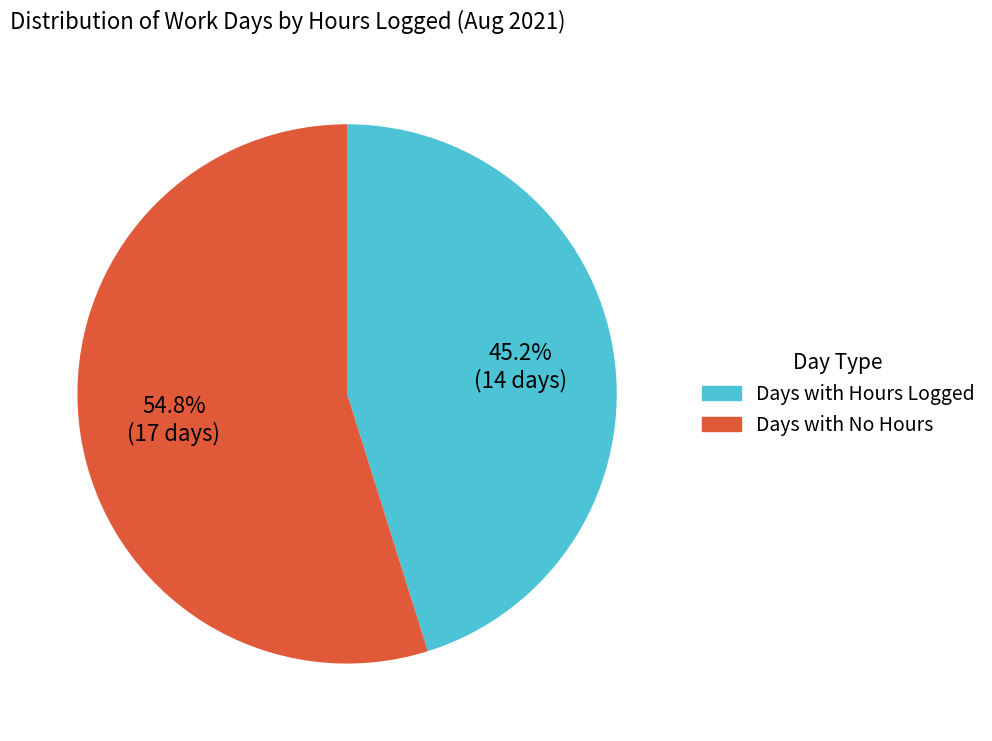

Does any single category account for the majority?

Yes